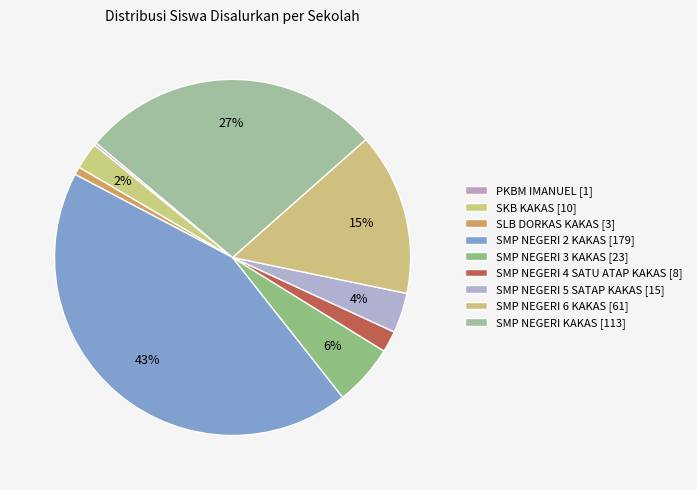

Does SKB KAKAS represent more than half of the total?

No